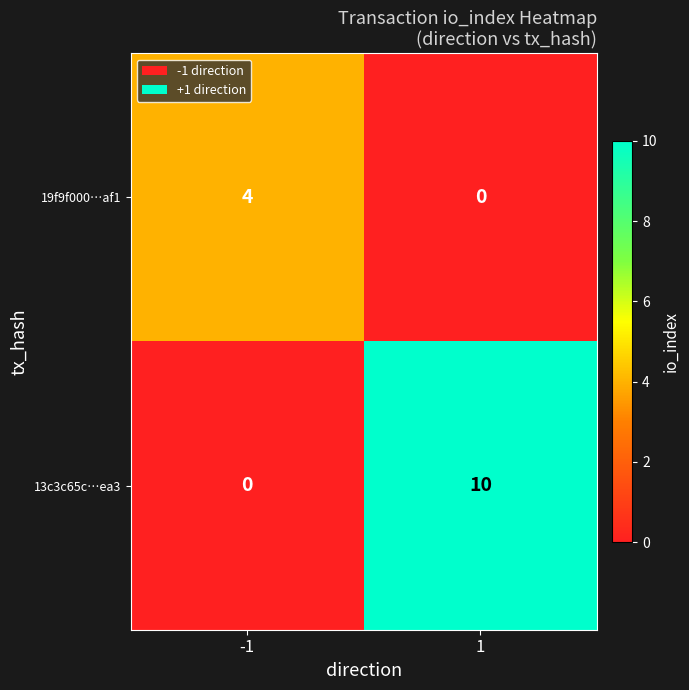

The 19f9f000…af1 series shows 2 at 1. True or false?

False